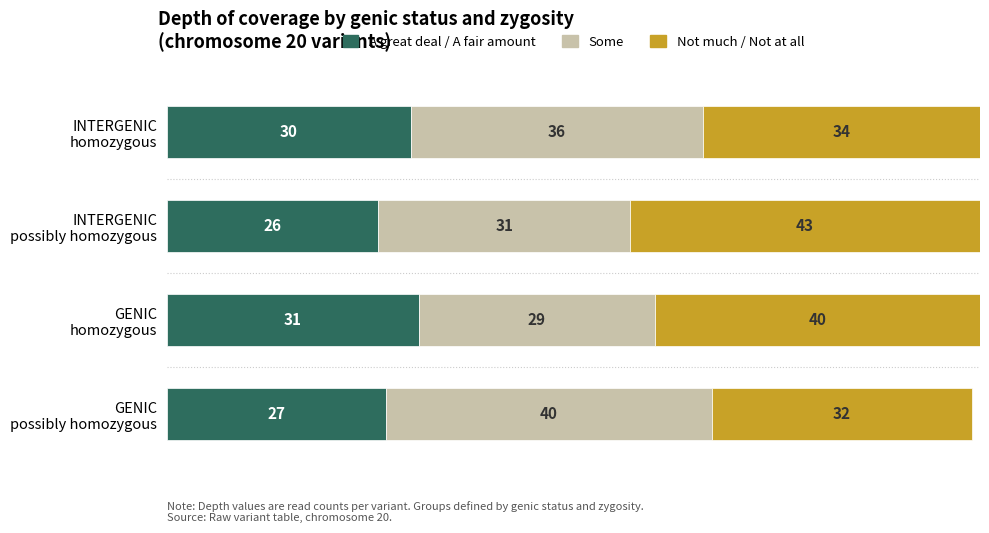

What is the highest value of the A great deal / A fair amount series?

31